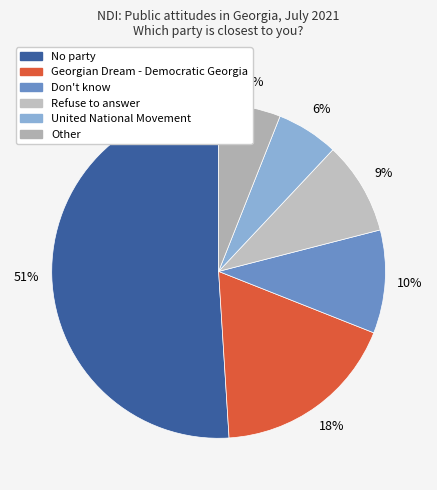

What percentage is the Georgian Dream - Democratic Georgia slice, to the nearest percent?

18%